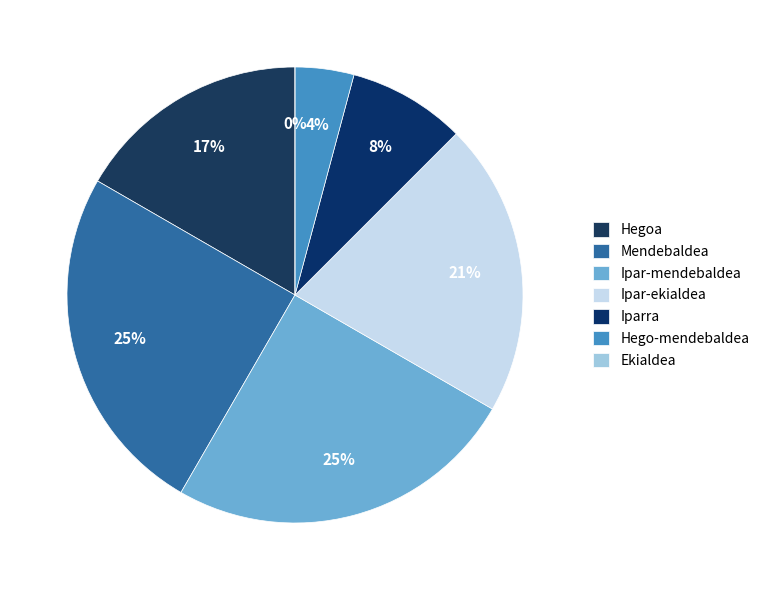

Count the number of slices in the pie.

7